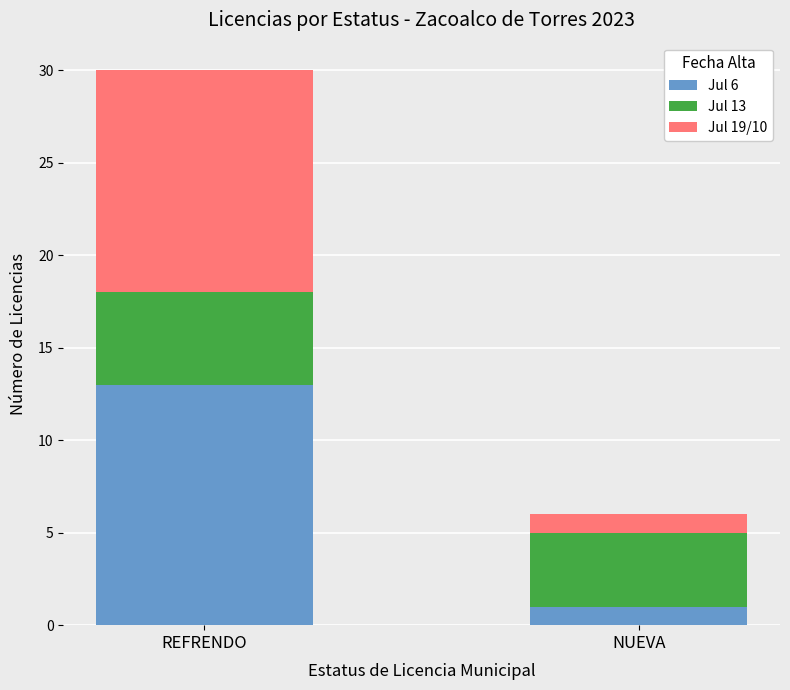

Reading left to right, what are the values for Jul 6?

REFRENDO=13	NUEVA=1